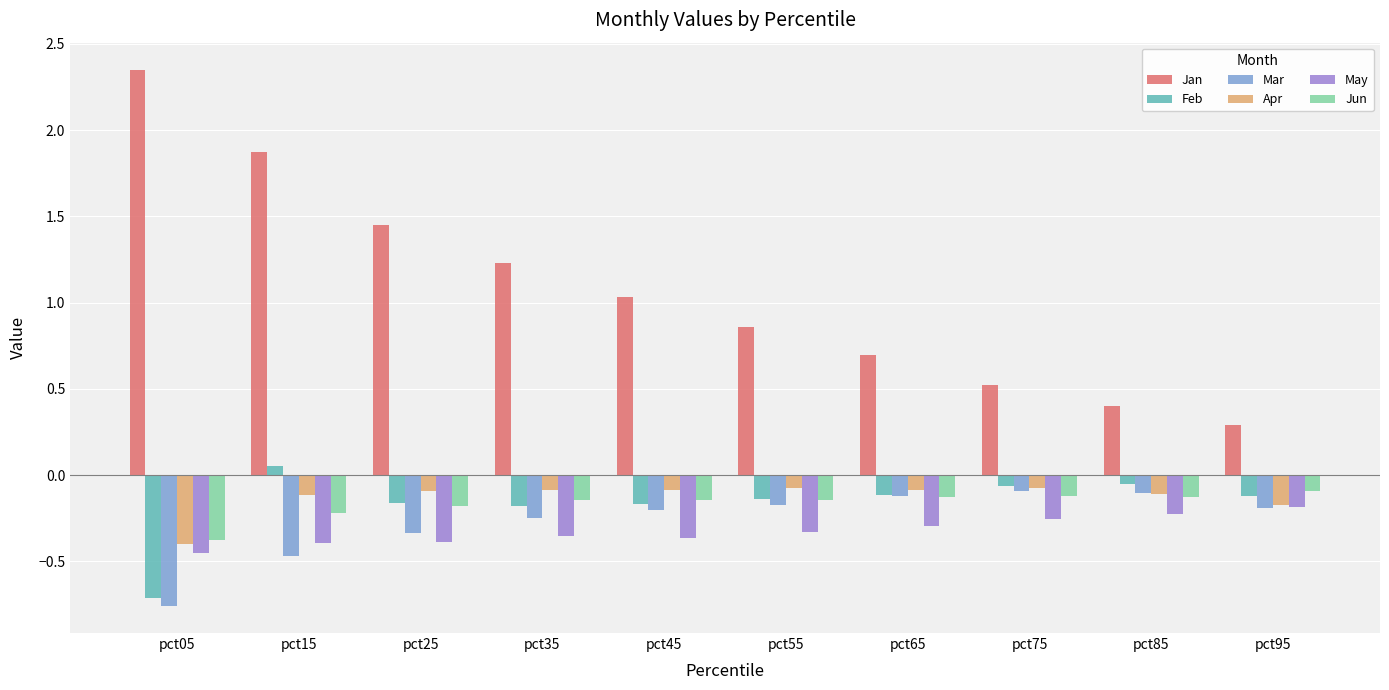

What is the sum of all Feb values?

-1.7